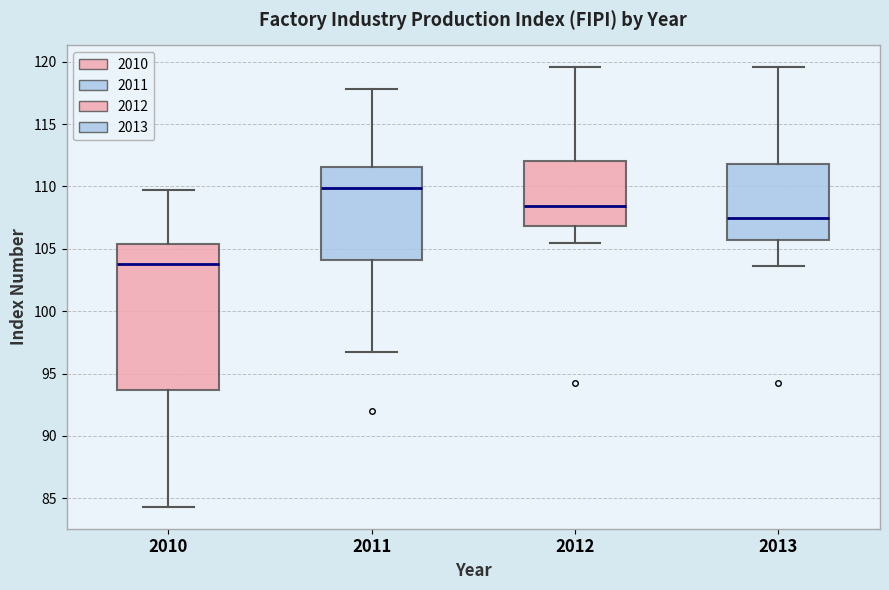

Reading left to right, transcribe this box plot: for each box, give where its median line is, the range the box spans, and where its two whiskers end, as read against the y-axis. The values are not printed on the chart, so give them approximately, as read against the axis.

2010: median 104.0, box 93.5 to 105.5, whiskers 84.5 to 109.5
2011: median 110.0, box 104.0 to 111.5, whiskers 96.5 to 118.0
2012: median 108.5, box 107.0 to 112.0, whiskers 105.5 to 119.5
2013: median 107.5, box 105.5 to 112.0, whiskers 103.5 to 119.5